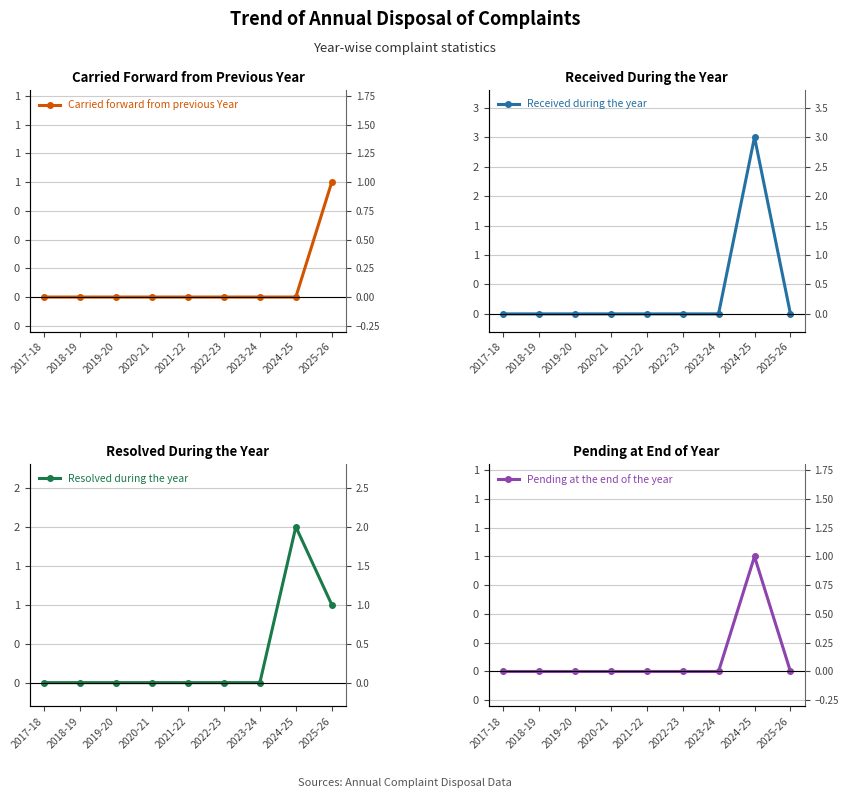

Is it true that Resolved during the year equals 1 at 2025-26?

False